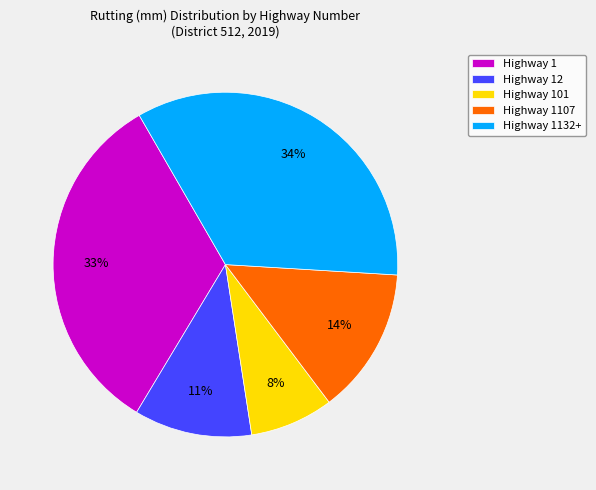

Is the sum of Highway 101 and Highway 12 greater than half?

No